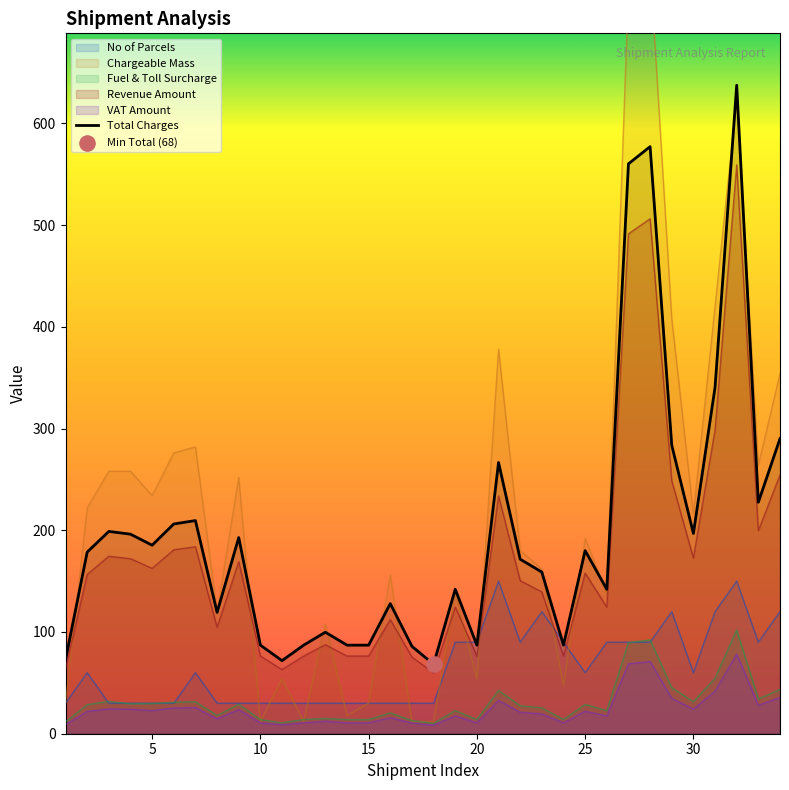

True or false: Revenue Amount and VAT Amount intersect in this chart.

False